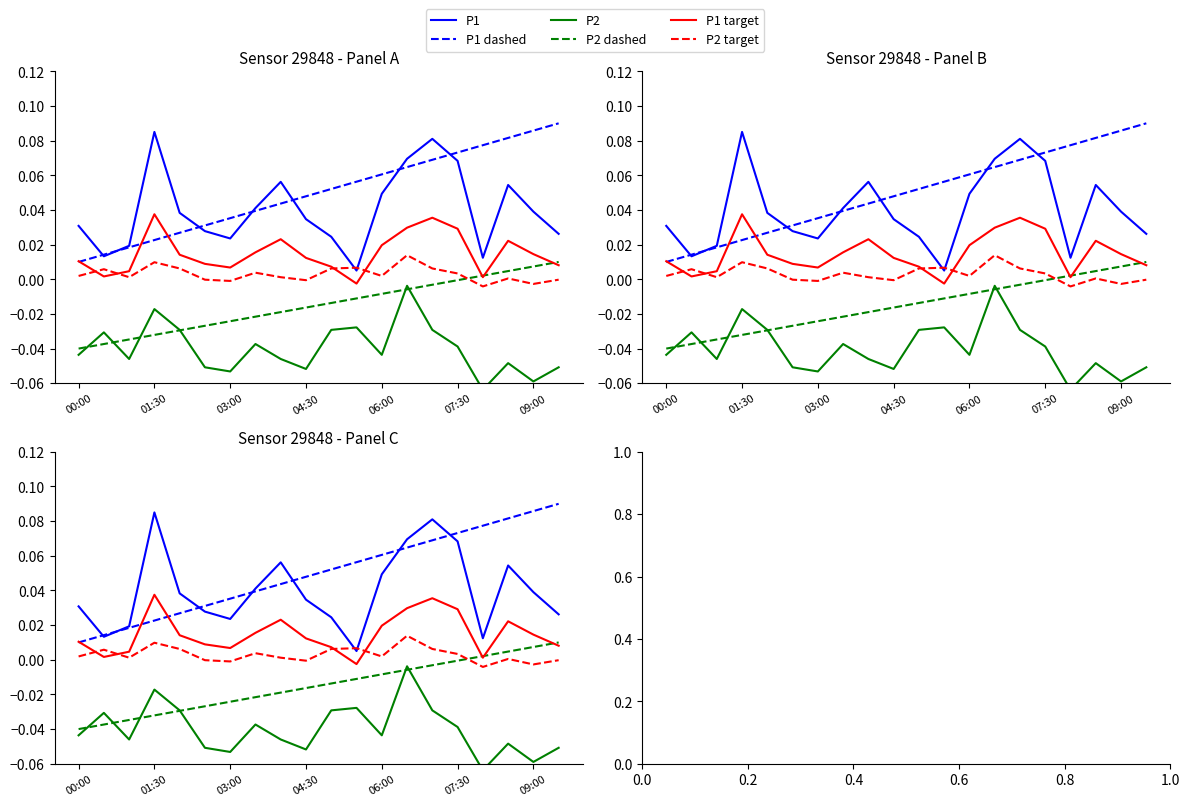

What is the difference between the highest and lowest values at 16?

0.1